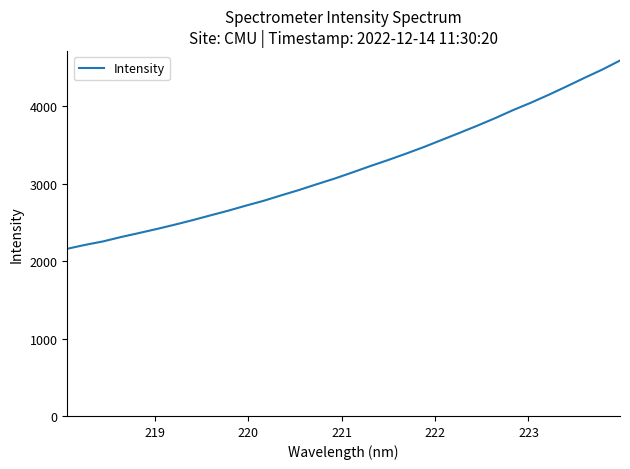

What is the maximum value shown in the chart?

4588.1